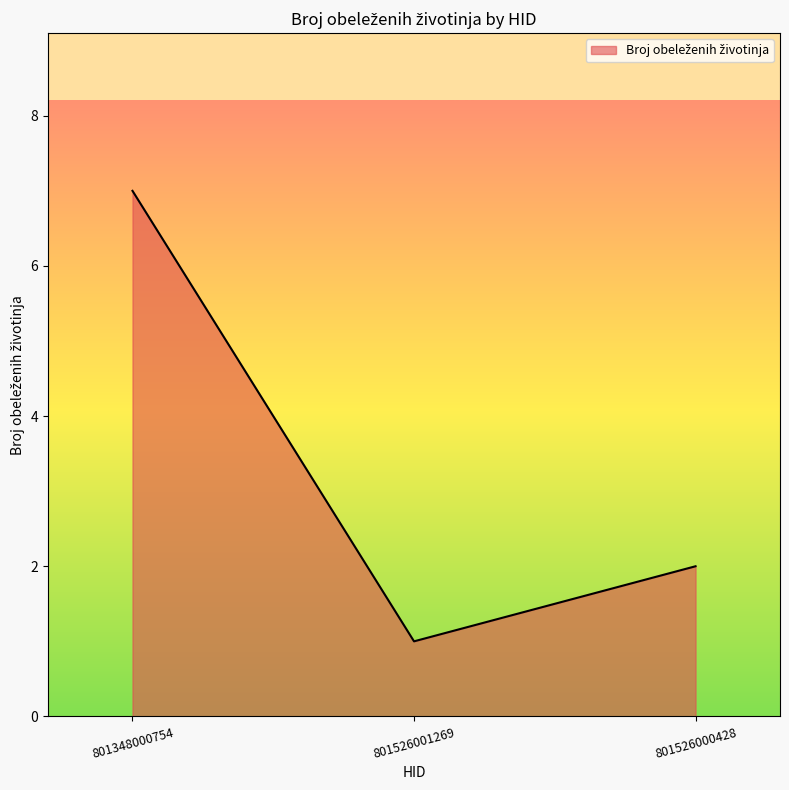

The value at 801526001269 is 1. True or false?

True